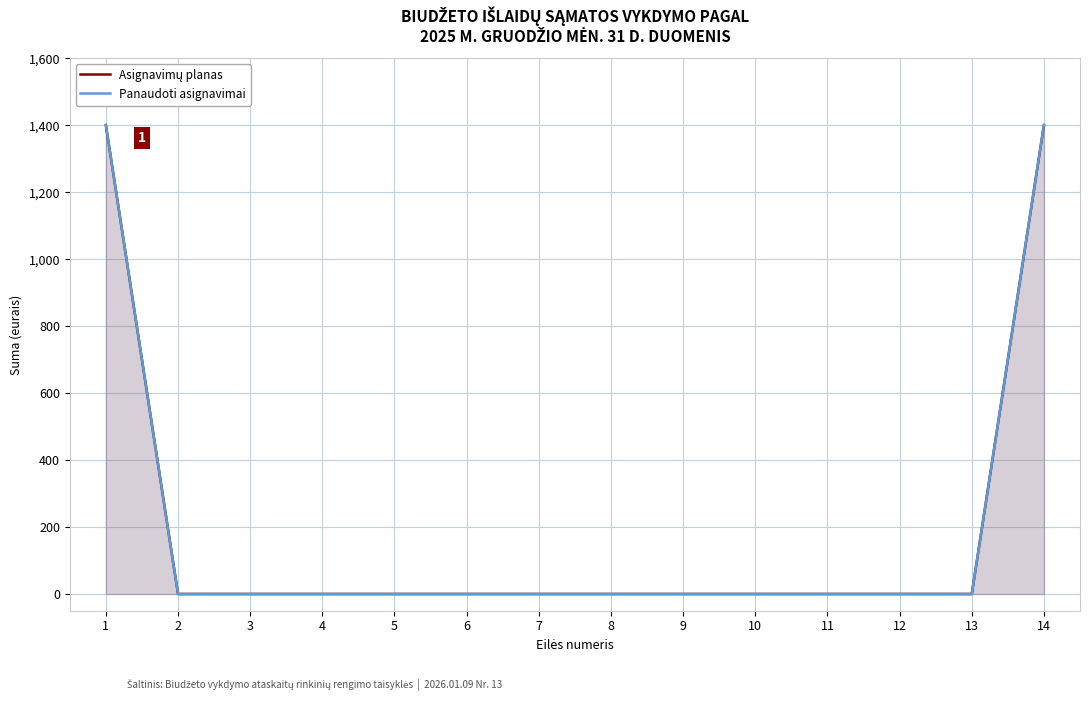

Rank the series by their maximum value, from lowest to highest.

Asignavimų planas, Panaudoti asignavimai